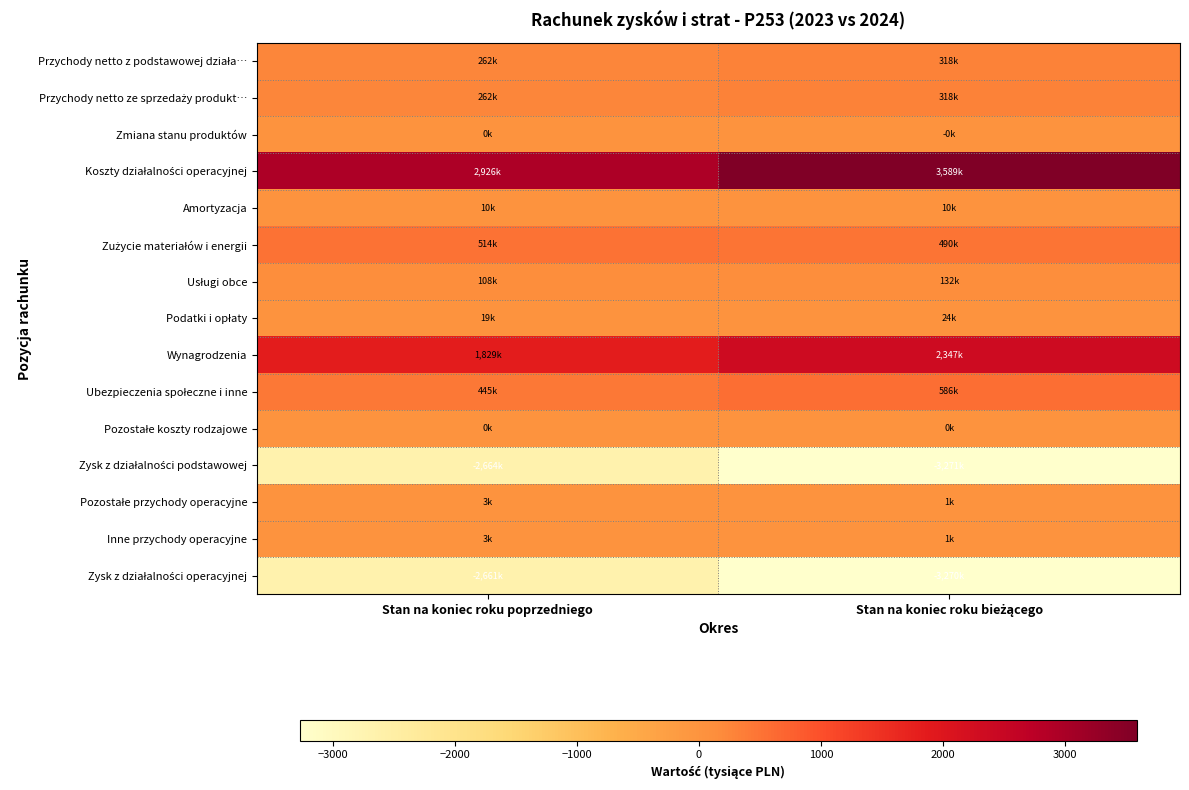

Which category has the highest value across all series?

Stan na koniec roku bieżącego